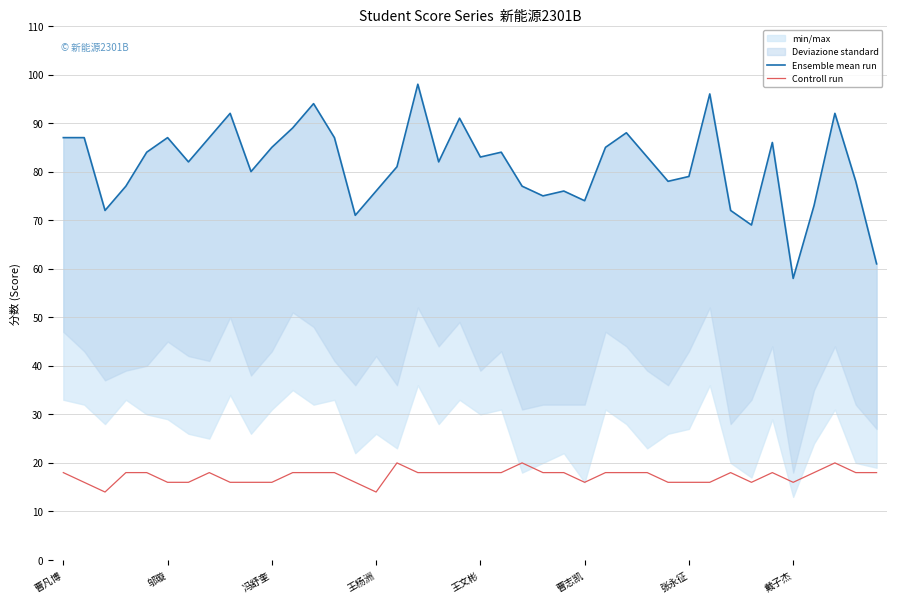

What is the maximum value for Controll run?

20